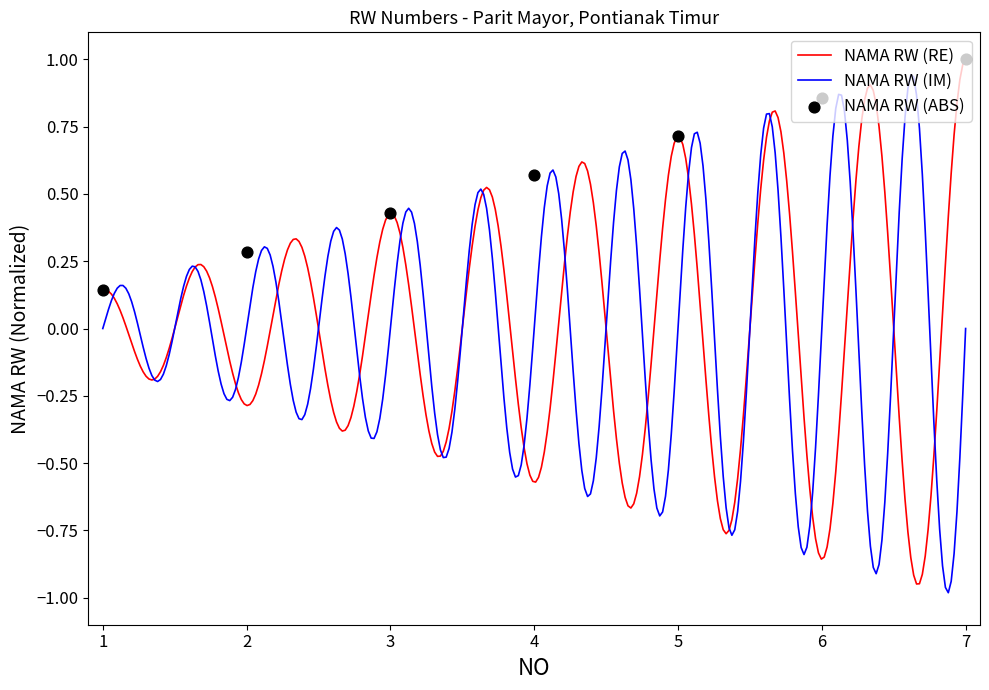

Which has a higher value, 2 or 1?

2